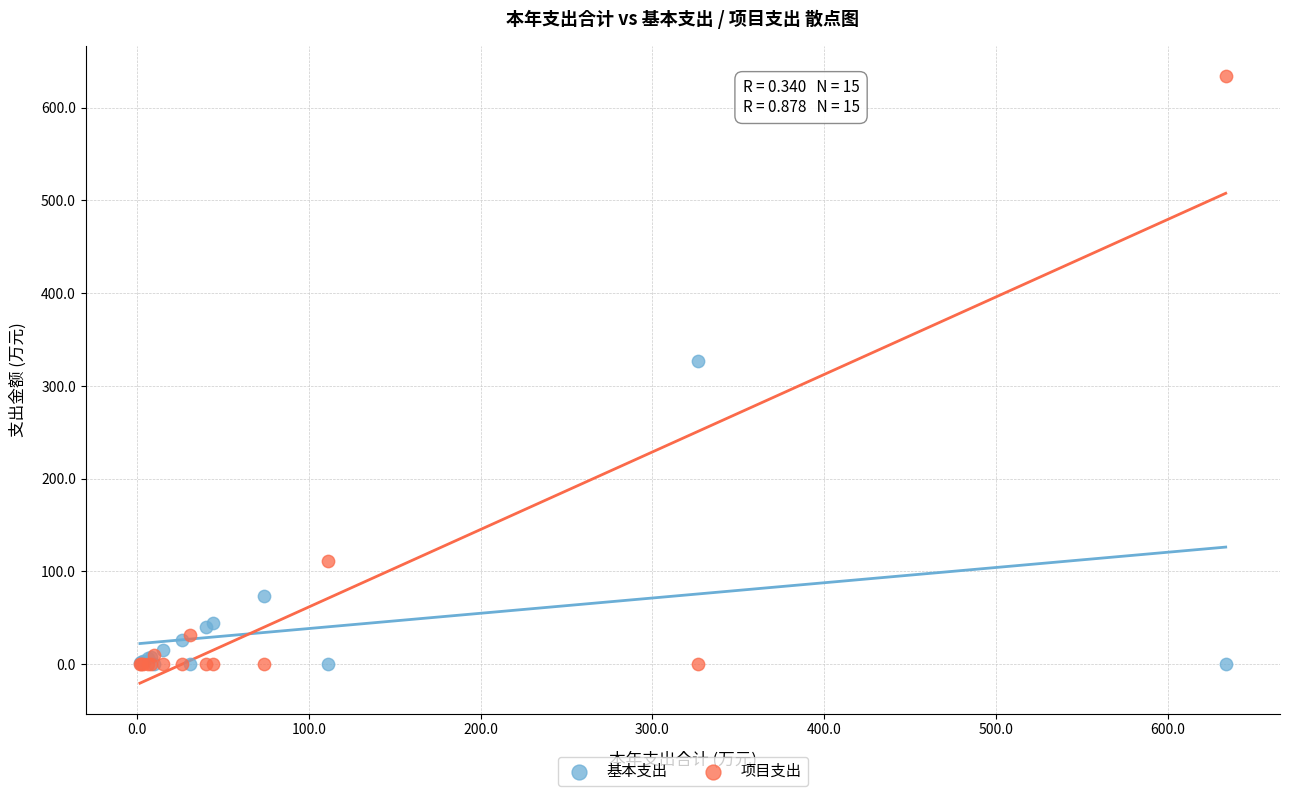

Which series has the largest Y range (max minus min)?

项目支出